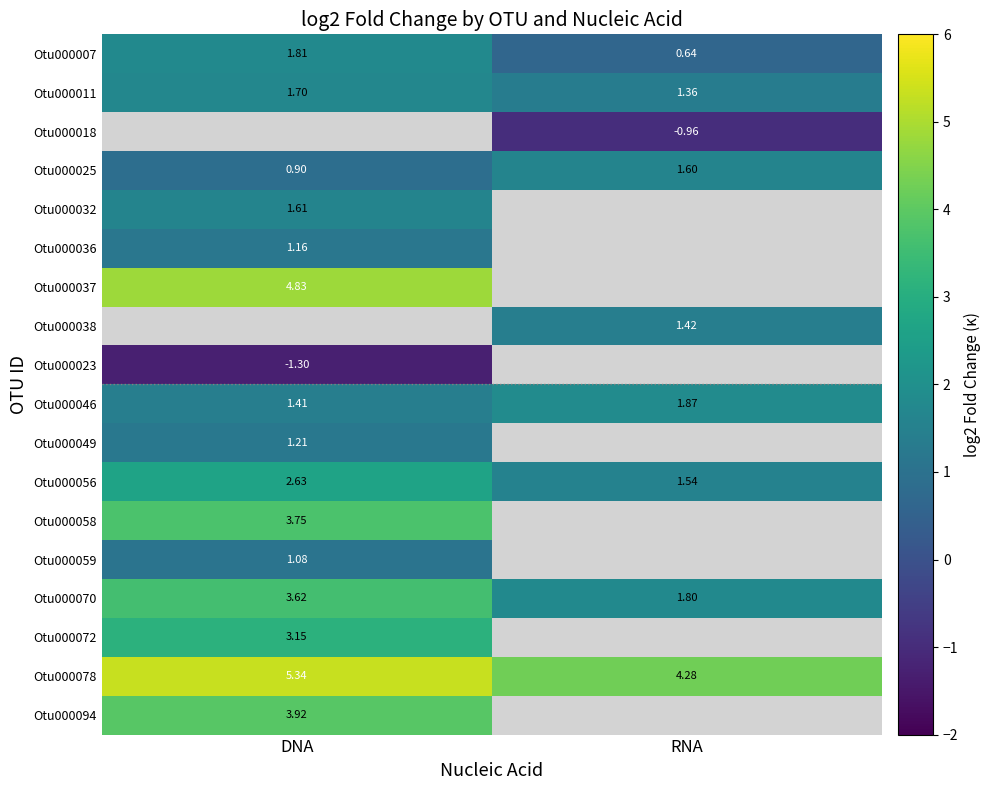

At which label does Otu000056 reach its minimum?

RNA